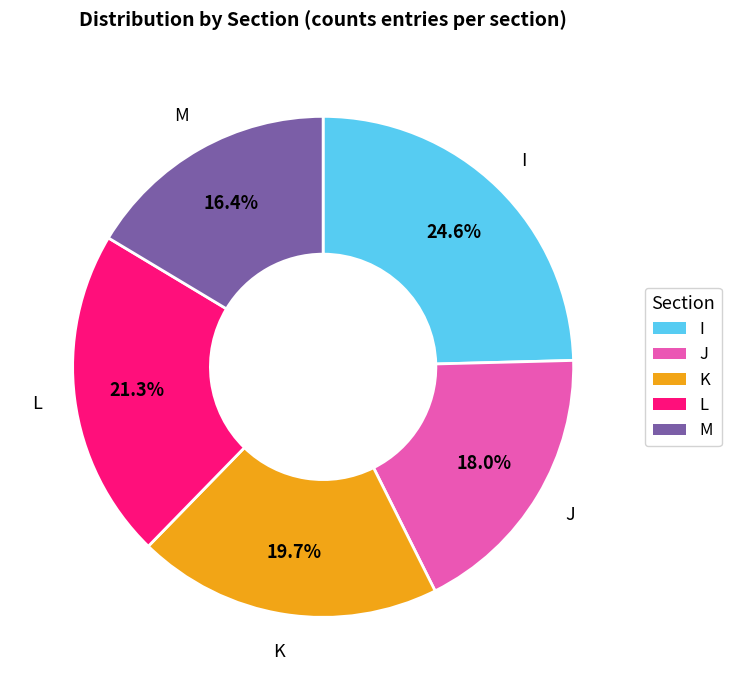

Is there a majority slice in this chart?

No